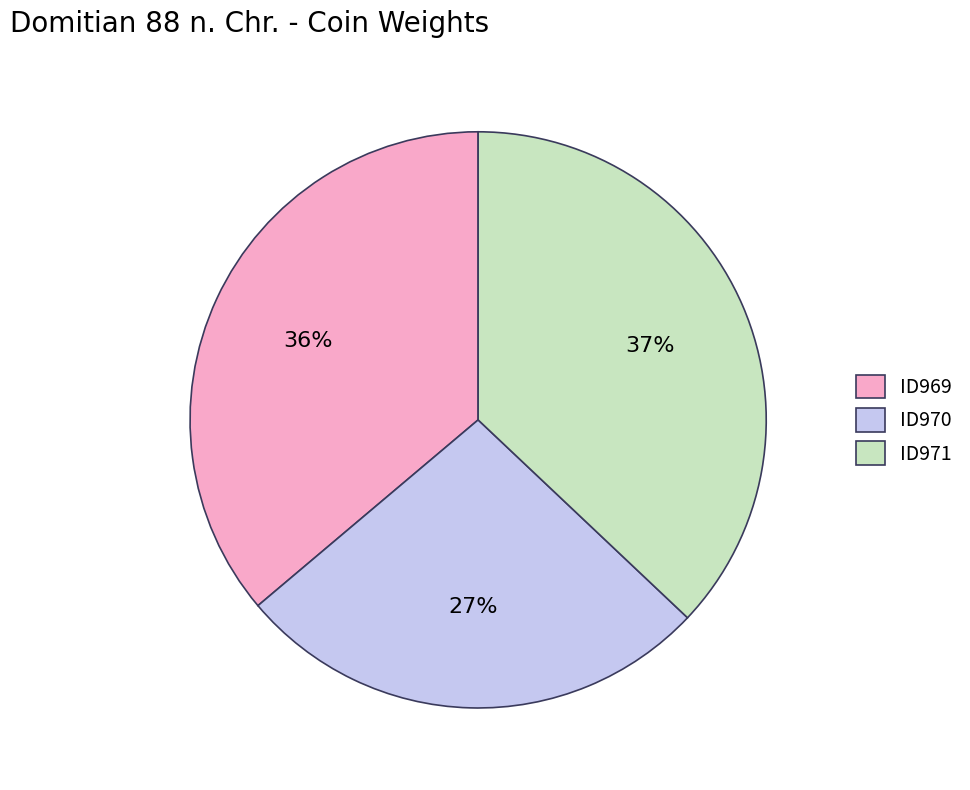

To the nearest percent, what is the average slice percentage?

33%